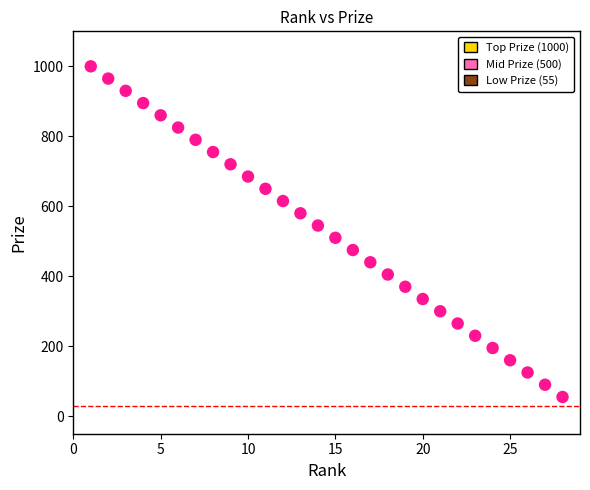

What is the range of X values (max minus min)?

27